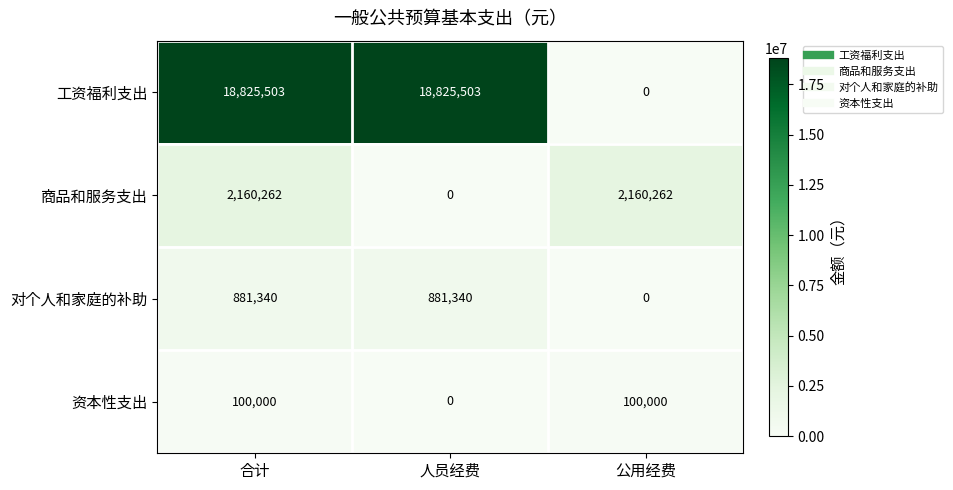

Rank the series by their maximum value, from lowest to highest.

资本性支出, 对个人和家庭的补助, 商品和服务支出, 工资福利支出